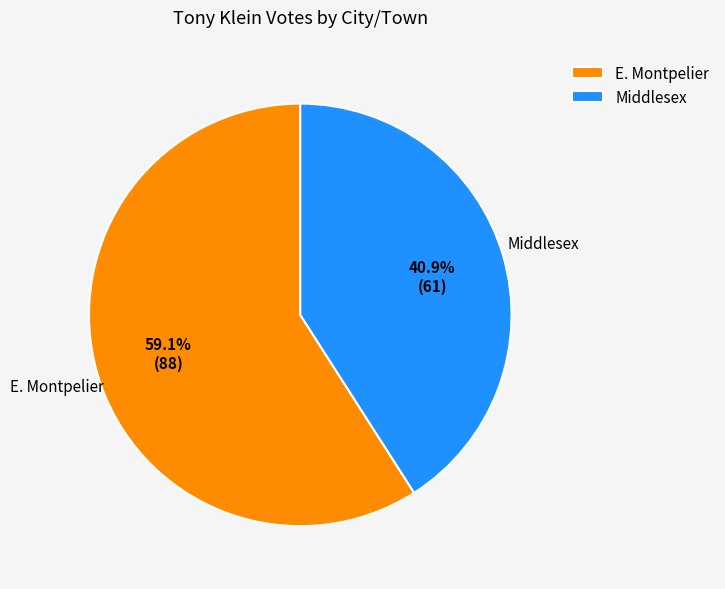

Which category accounts for the majority?

E. Montpelier